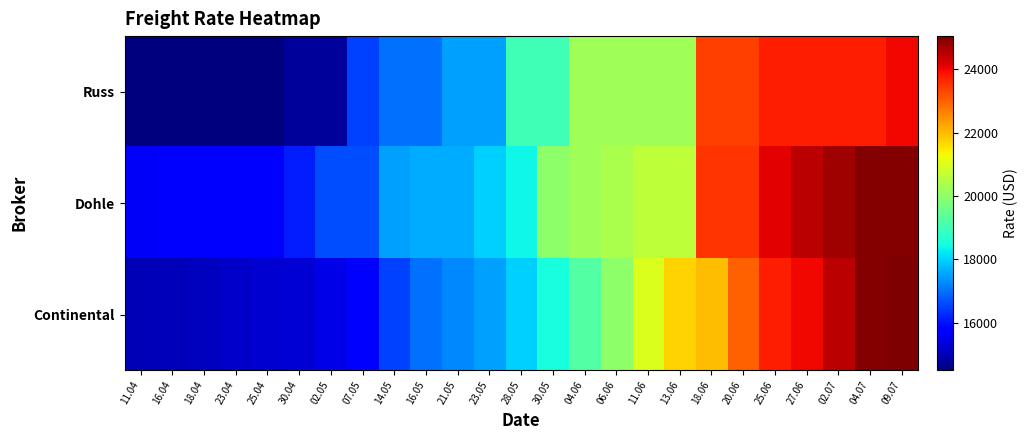

At how many categories does at least one series exceed 23209?

7